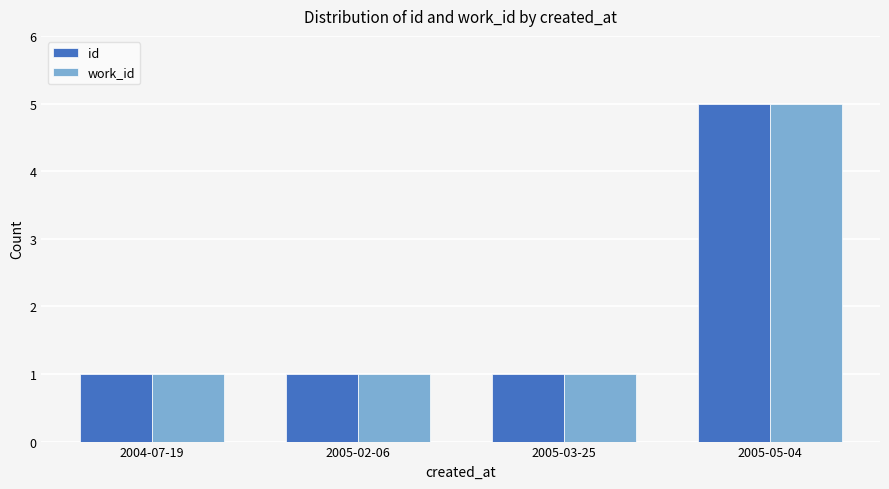

Count the work_id values in the range 1 to 5.

4